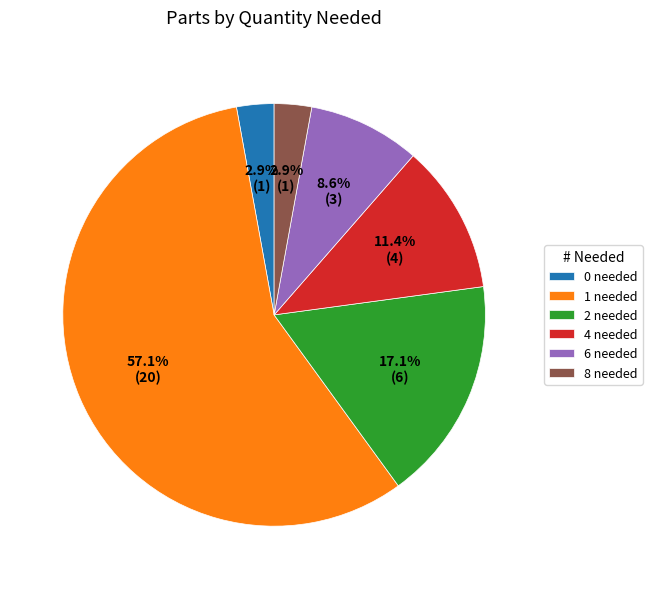

Is the sum of 6 needed and 2 needed greater than half?

No